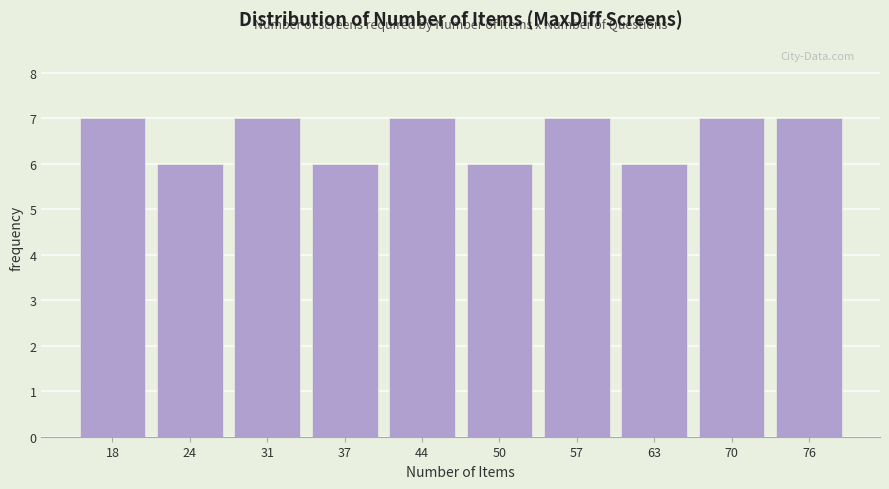

Reading right to left, extract all data points from this chart.

76=7	70=7	63=6	57=7	50=6	44=7	37=6	31=7	24=6	18=7